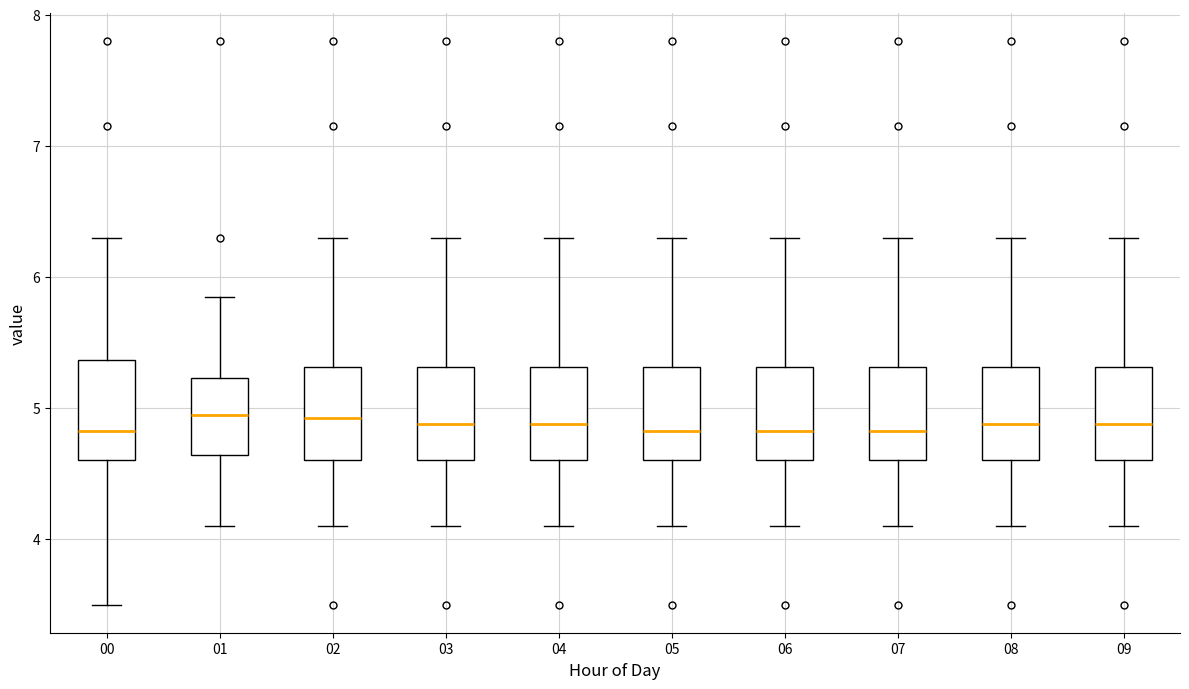

Where does the median line of the box at x = 01 sit on the y-axis? The values are not printed on the chart, so give them approximately, as read against the axis.

5.0